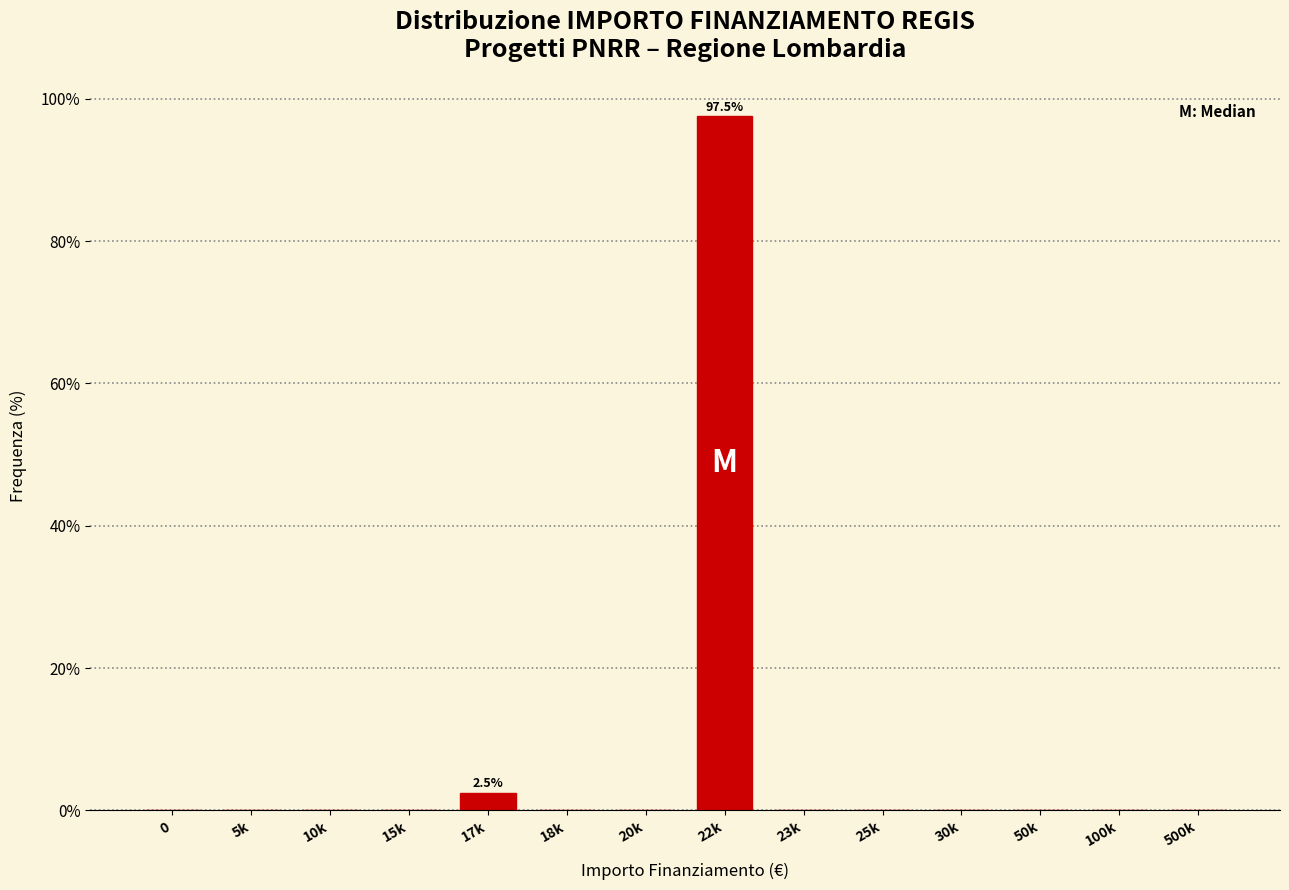

Reading left to right, transcribe all the data shown in this chart.

0=0.0	5k=0.0	10k=0.0	15k=0.0	17k=2.5	18k=0.0	20k=0.0	22k=97.5	23k=0.0	25k=0.0	30k=0.0	50k=0.0	100k=0.0	500k=0.0